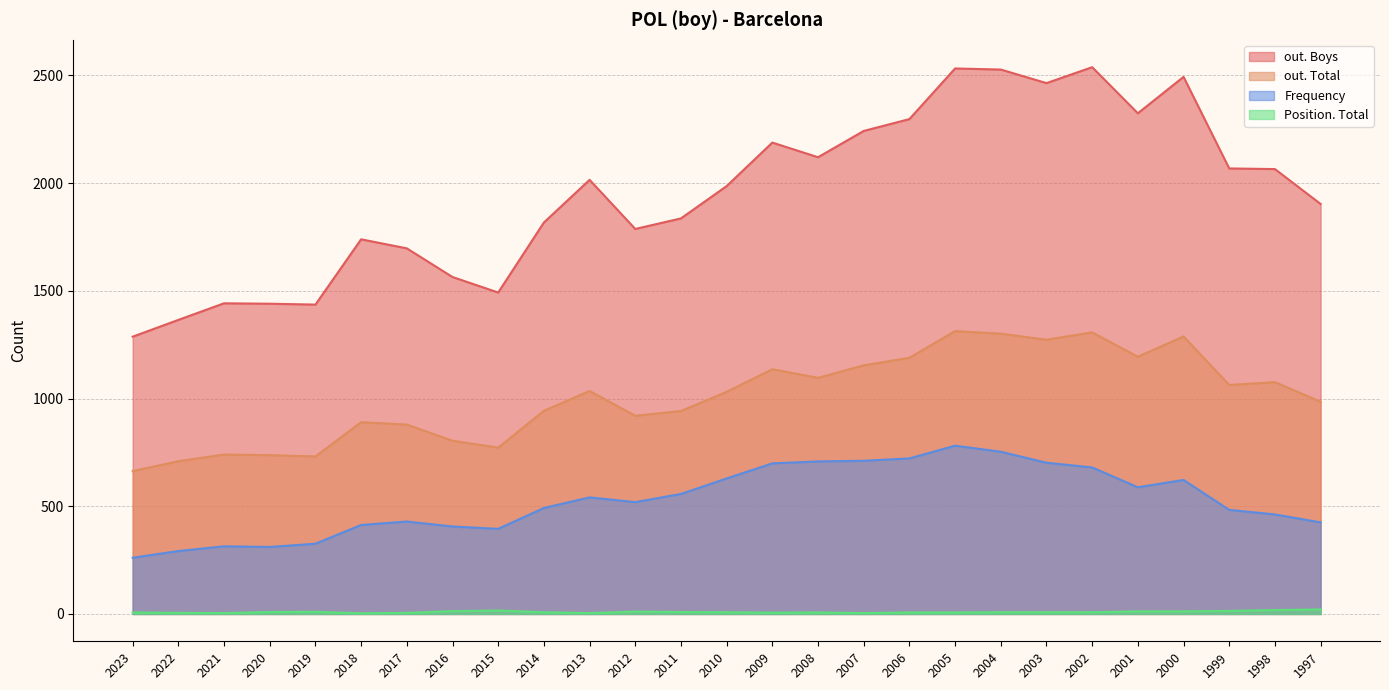

What is the sum of all out. Total values?

27171